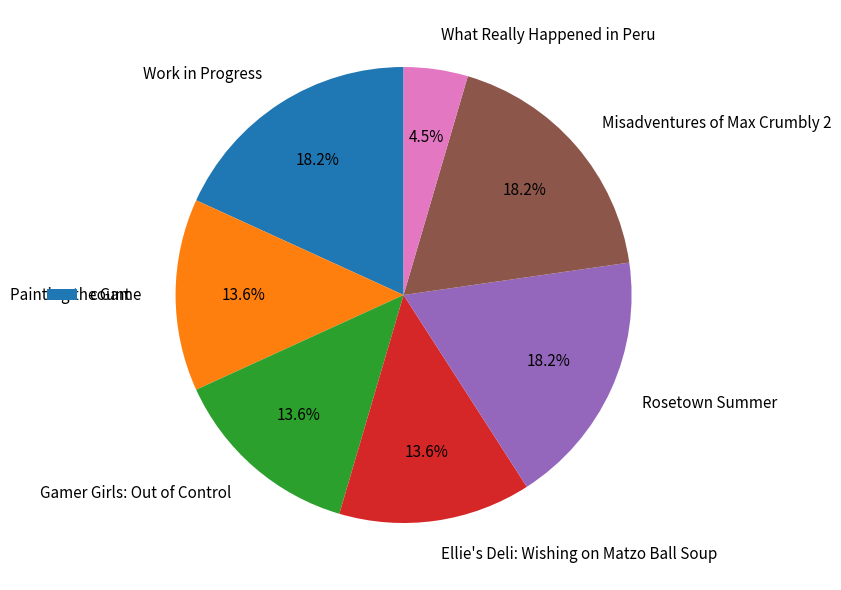

Does any single category account for the majority?

No